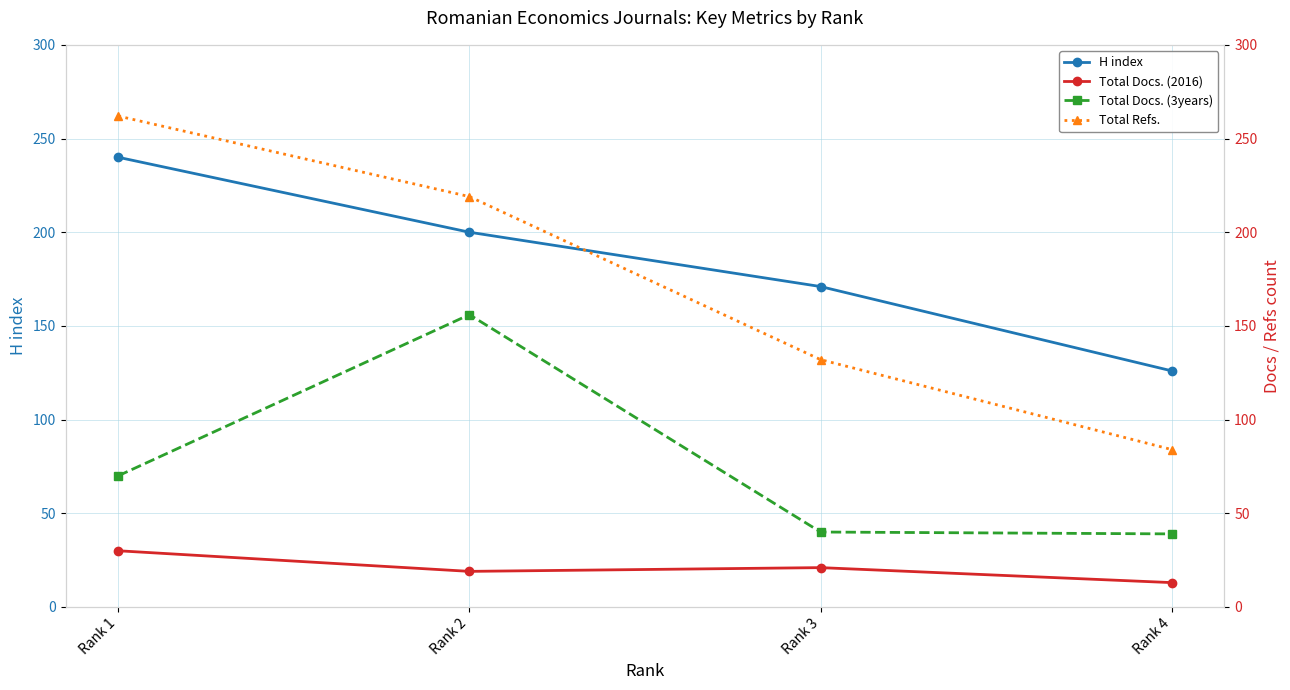

Is it true that H index equals 126 at Rank 4?

True